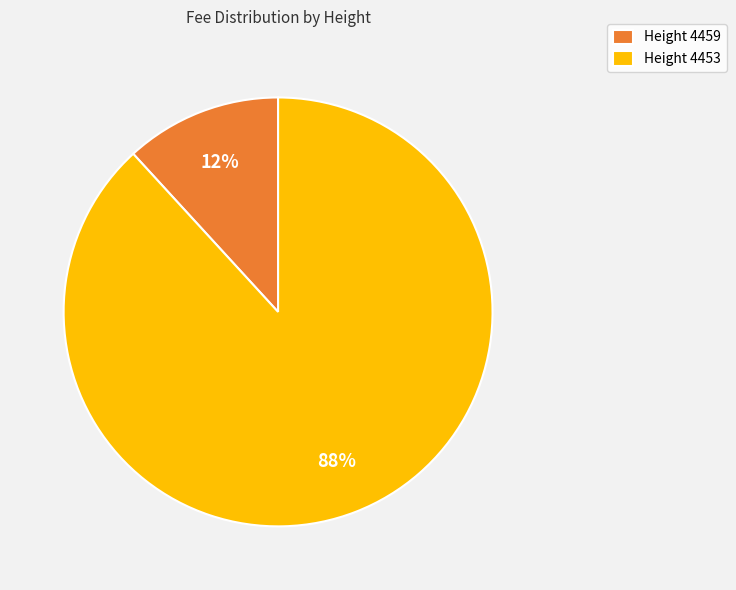

What is the majority slice?

Height 4453